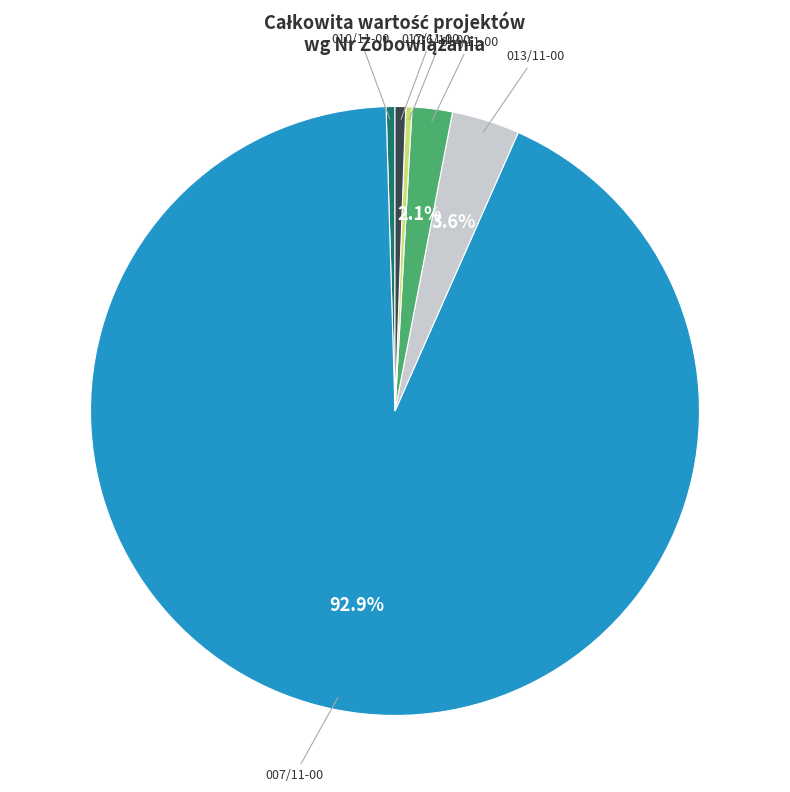

Does any single category account for the majority?

Yes